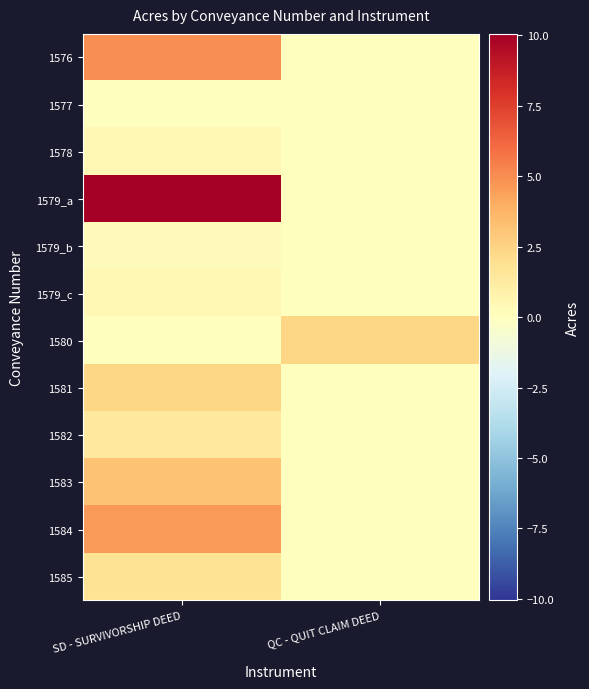

At QC - QUIT CLAIM DEED, list the series in order from smallest to largest.

1576, 1577, 1578, 1579_a, 1579_b, 1579_c, 1581, 1582, 1583, 1584, 1585, 1580